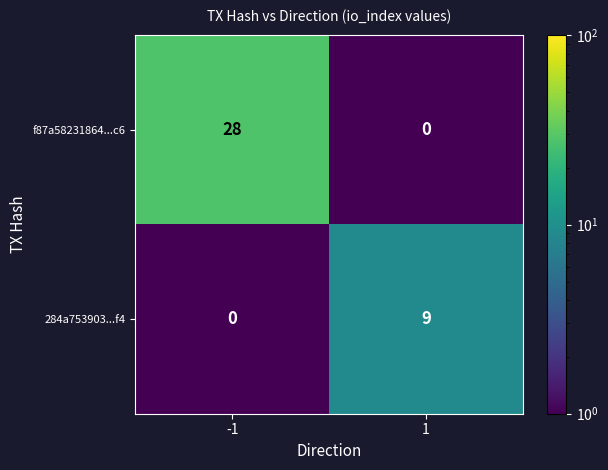

Which series has the largest total across all categories?

f87a58231864...c6